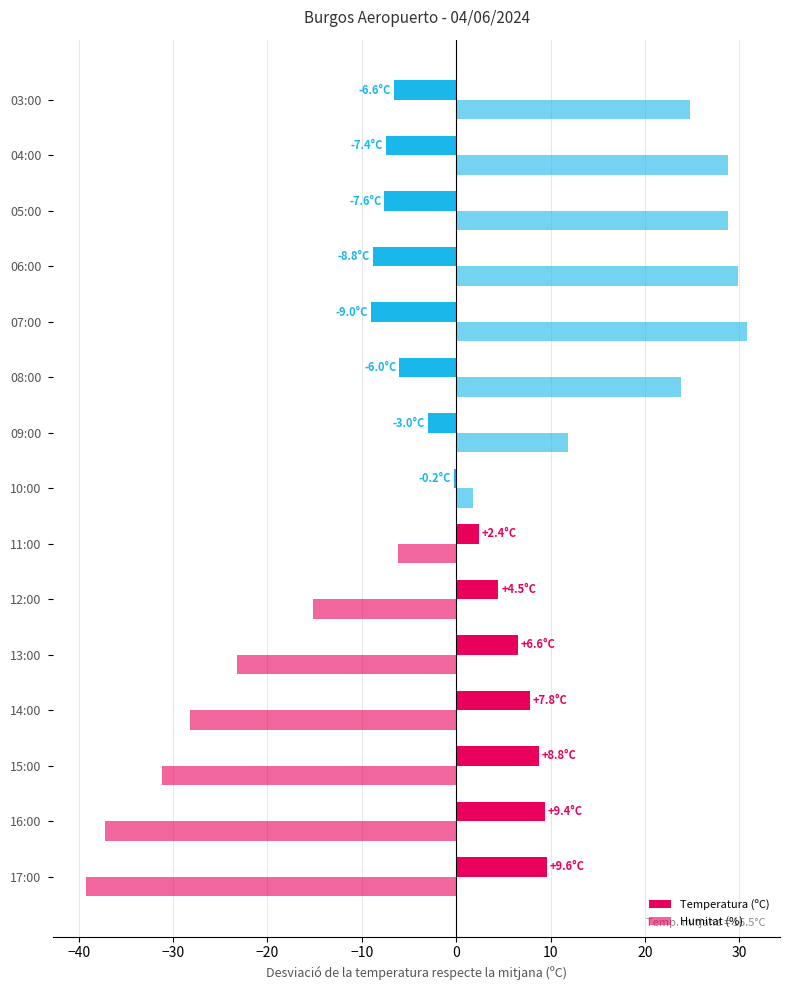

How many categories are shown in the chart?

15